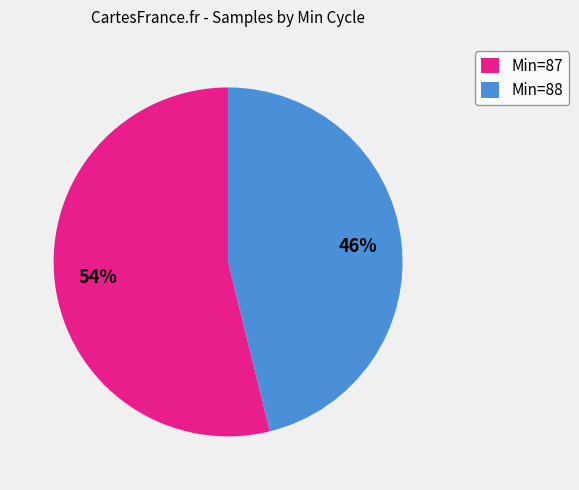

What percentage is the Min=87 slice, to the nearest percent?

54%